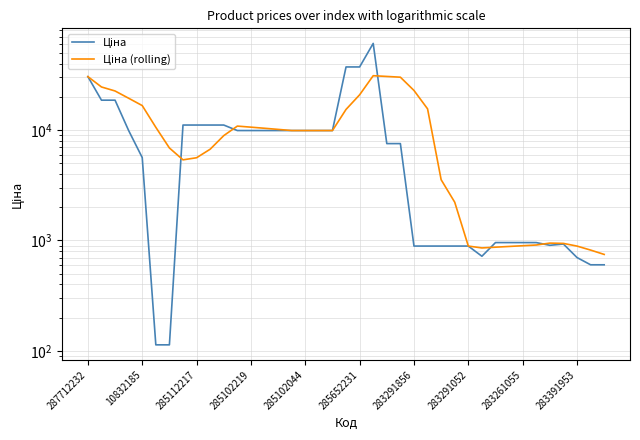

Is this an area chart (filled region under the line)?

No